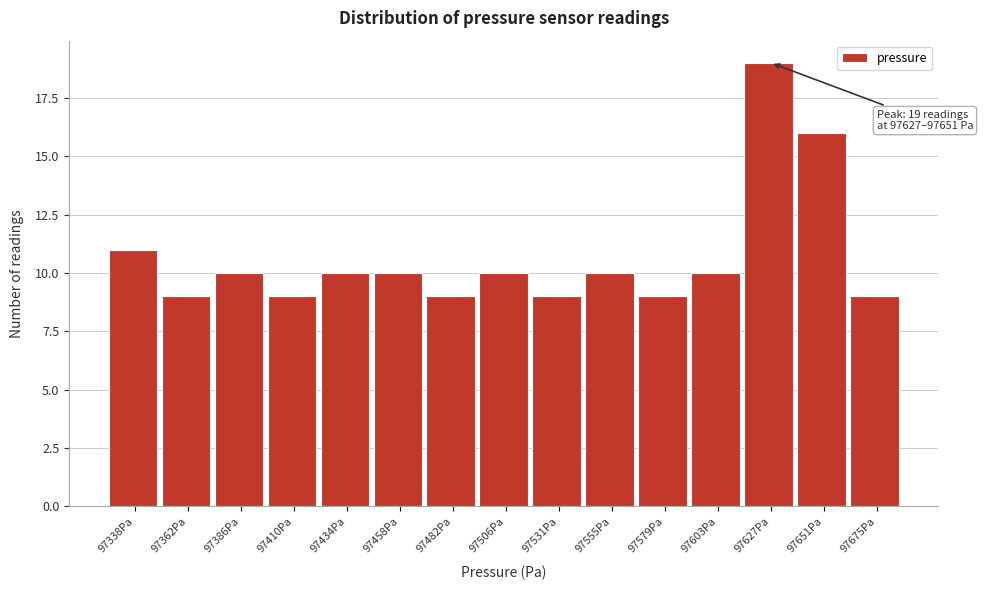

Reading right to left, what are all the values shown in this chart?

9	16	19	10	9	10	9	10	9	10	10	9	10	9	11